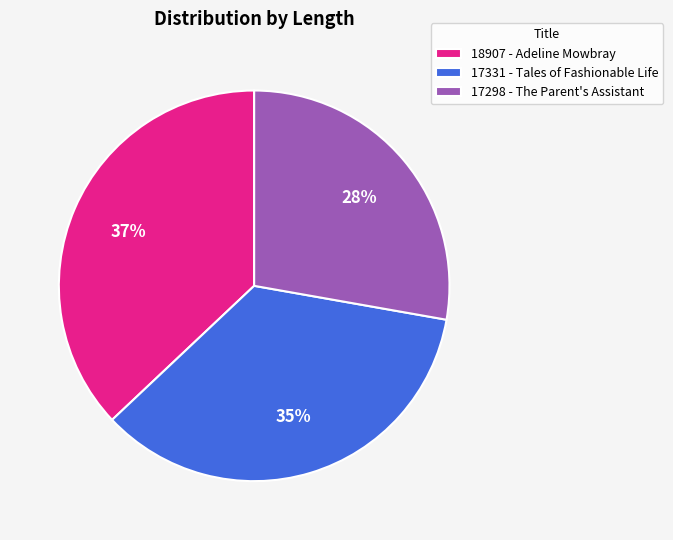

To the nearest percent, what is the average slice percentage?

33%